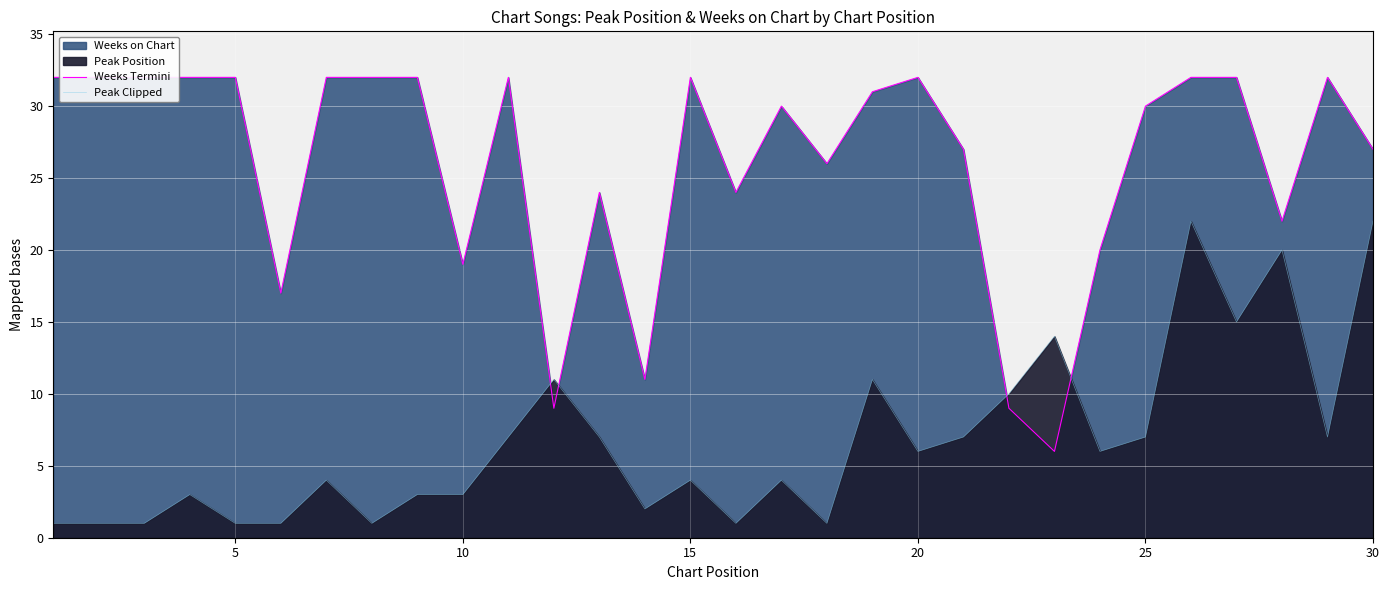

The value of Peak Clipped at 10 is 3. True or false?

True